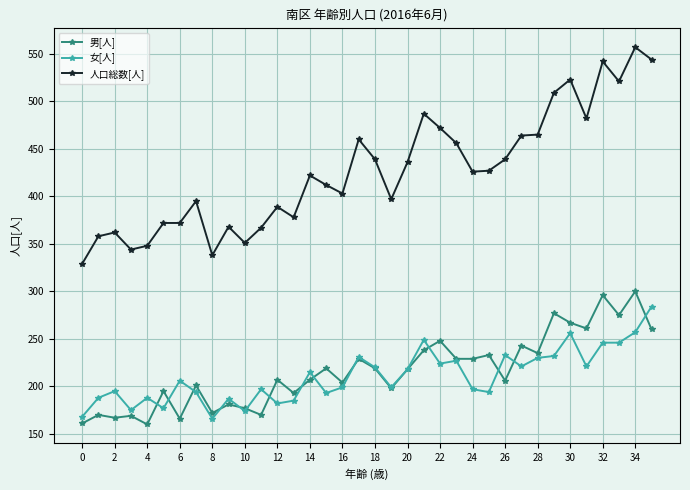

True or false: 男[人] has more than 2 points higher than both neighbors.

True